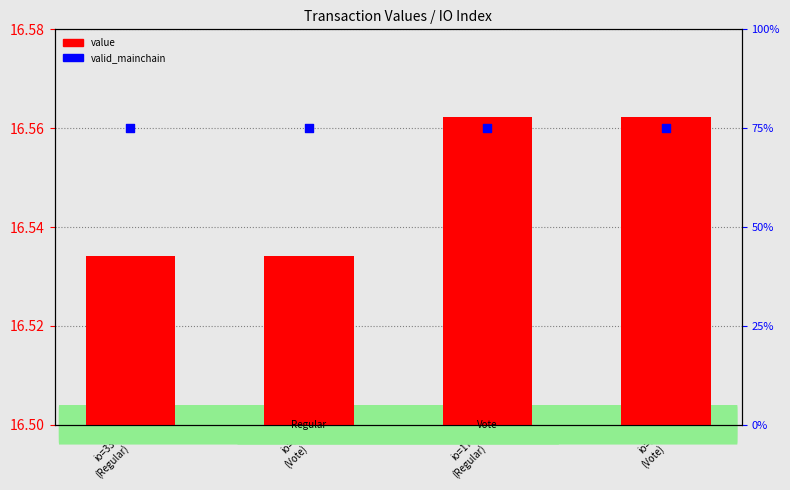

What is the total value across all series at io=336
(Regular)?

91.5